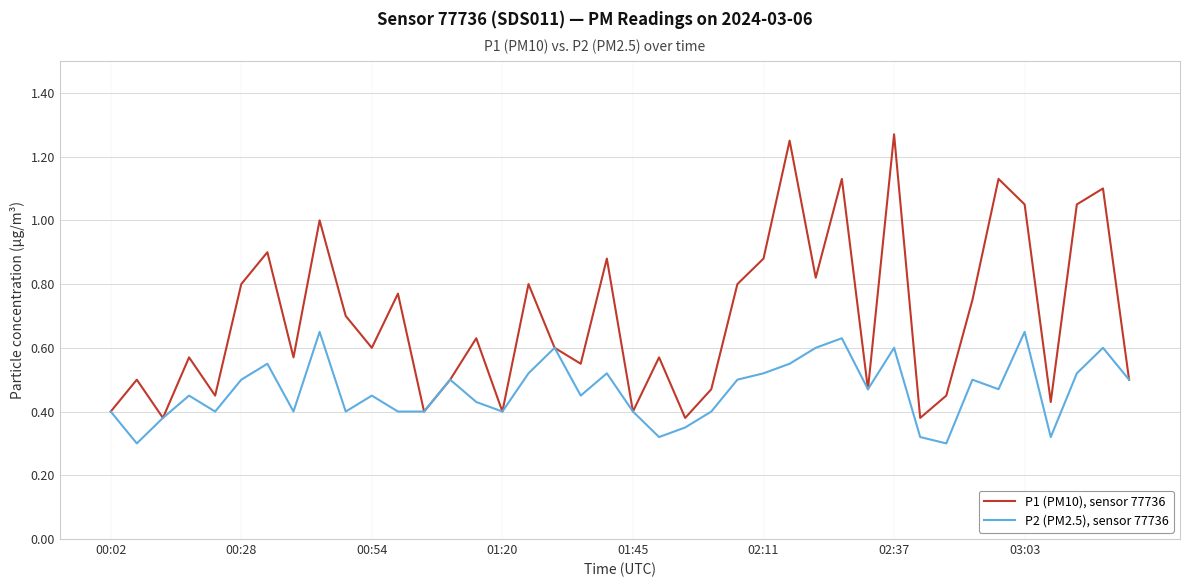

Which series has the widest spread of values?

P1 (PM10), sensor 77736